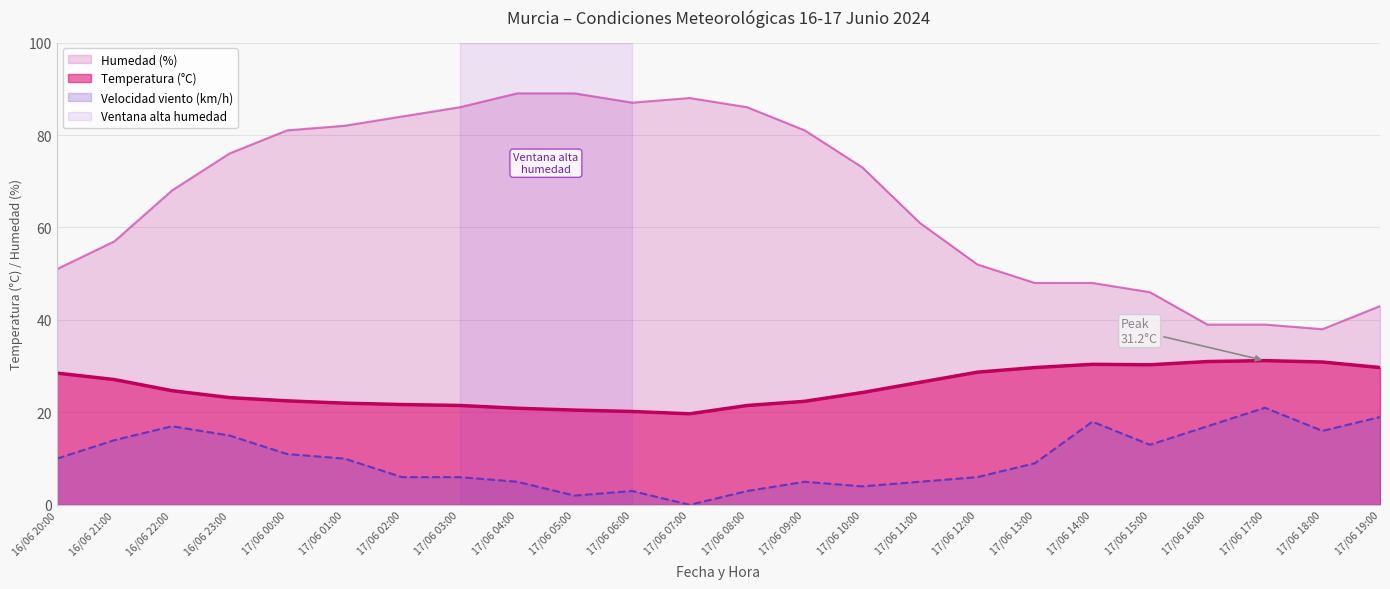

Reading left to right, transcribe all the data shown in this chart.

Temperatura (°C): 28.5	27.1	24.7	23.2	22.5	22.0	21.7	21.5	20.9	20.5	20.2	19.7	21.5	22.4	24.3	26.5	28.7	29.7	30.4	30.3	31.0	31.2	30.9	29.7
Humedad (%): 51.0	57.0	68.0	76.0	81.0	82.0	84.0	86.0	89.0	89.0	87.0	88.0	86.0	81.0	73.0	61.0	52.0	48.0	48.0	46.0	39.0	39.0	38.0	43.0
Velocidad viento (km/h): 10.0	14.0	17.0	15.0	11.0	10.0	6.0	6.0	5.0	2.0	3.0	0.0	3.0	5.0	4.0	5.0	6.0	9.0	18.0	13.0	17.0	21.0	16.0	19.0